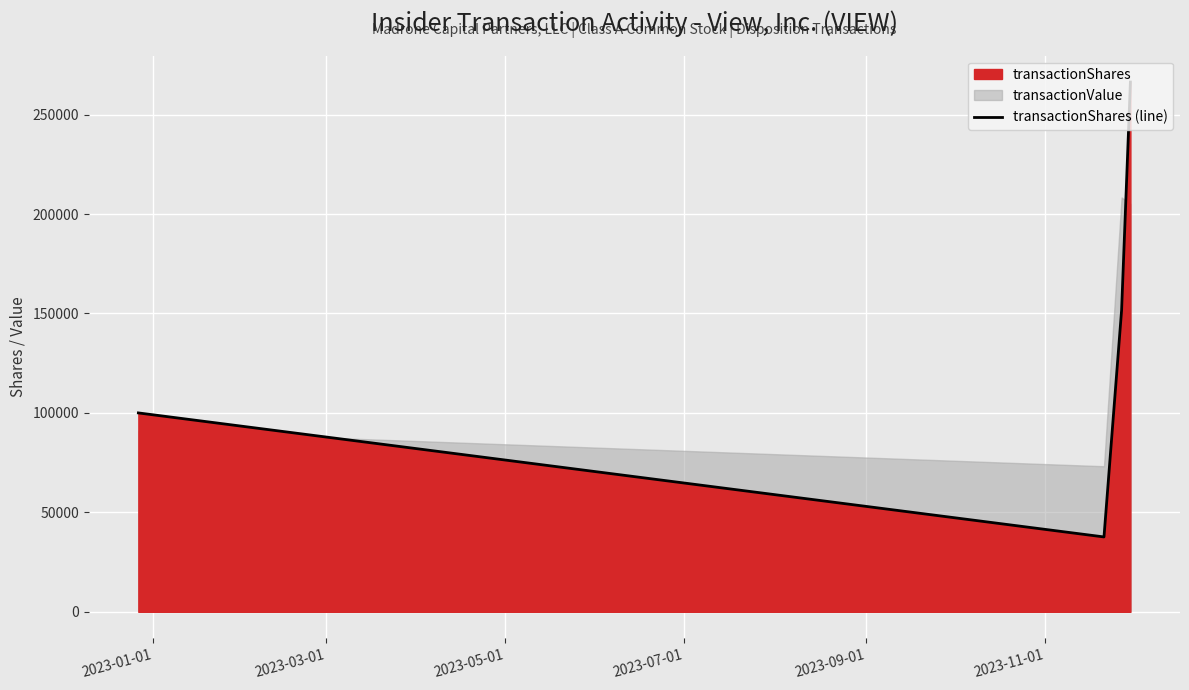

What is the difference between the maximum and second lowest values?

166368